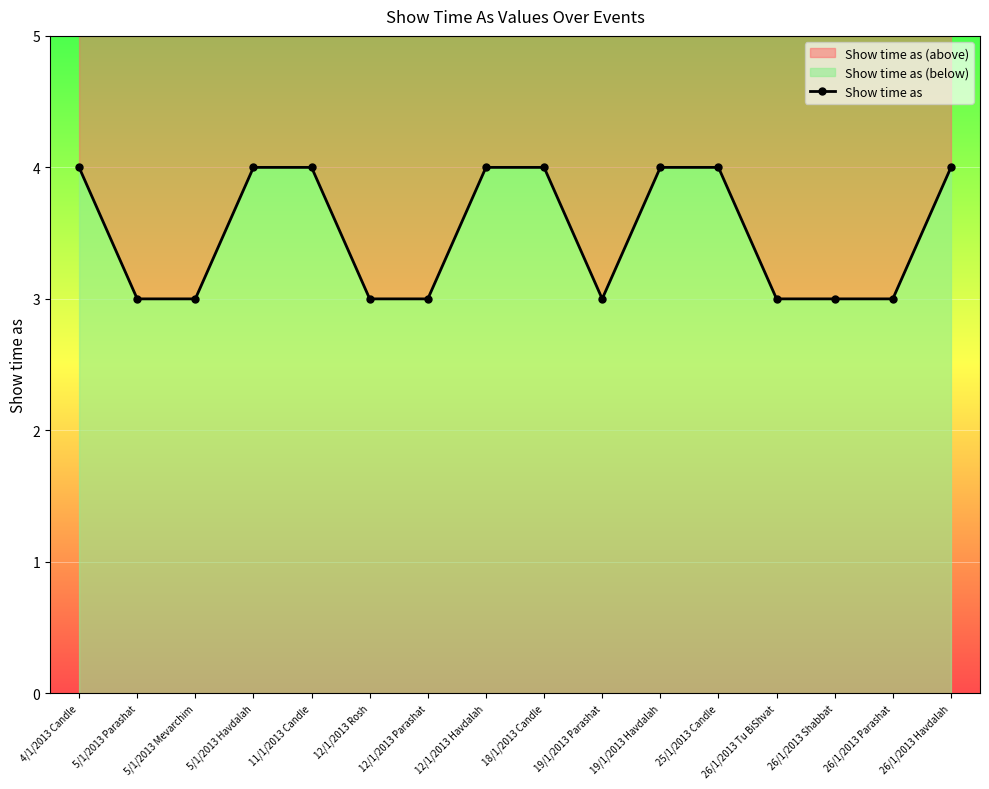

Reading left to right, list all the values displayed in this chart.

4/1/2013 Candle=4	5/1/2013 Parashat=3	5/1/2013 Mevarchim=3	5/1/2013 Havdalah=4	11/1/2013 Candle=4	12/1/2013 Rosh=3	12/1/2013 Parashat=3	12/1/2013 Havdalah=4	18/1/2013 Candle=4	19/1/2013 Parashat=3	19/1/2013 Havdalah=4	25/1/2013 Candle=4	26/1/2013 Tu BiShvat=3	26/1/2013 Shabbat=3	26/1/2013 Parashat=3	26/1/2013 Havdalah=4